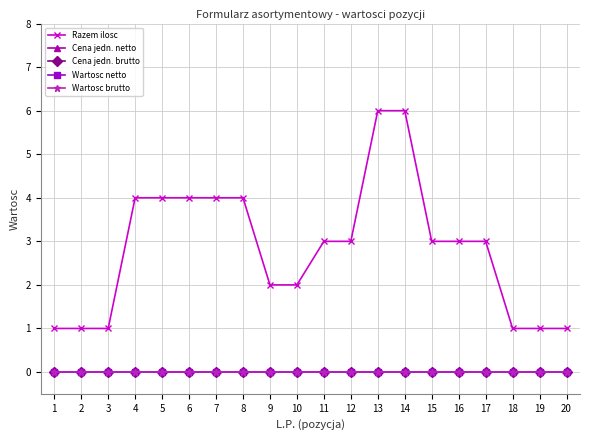

List the labels in order of Razem ilosc value, smallest first.

1, 2, 3, 18, 19, 20, 9, 10, 11, 12, 15, 16, 17, 4, 5, 6, 7, 8, 13, 14